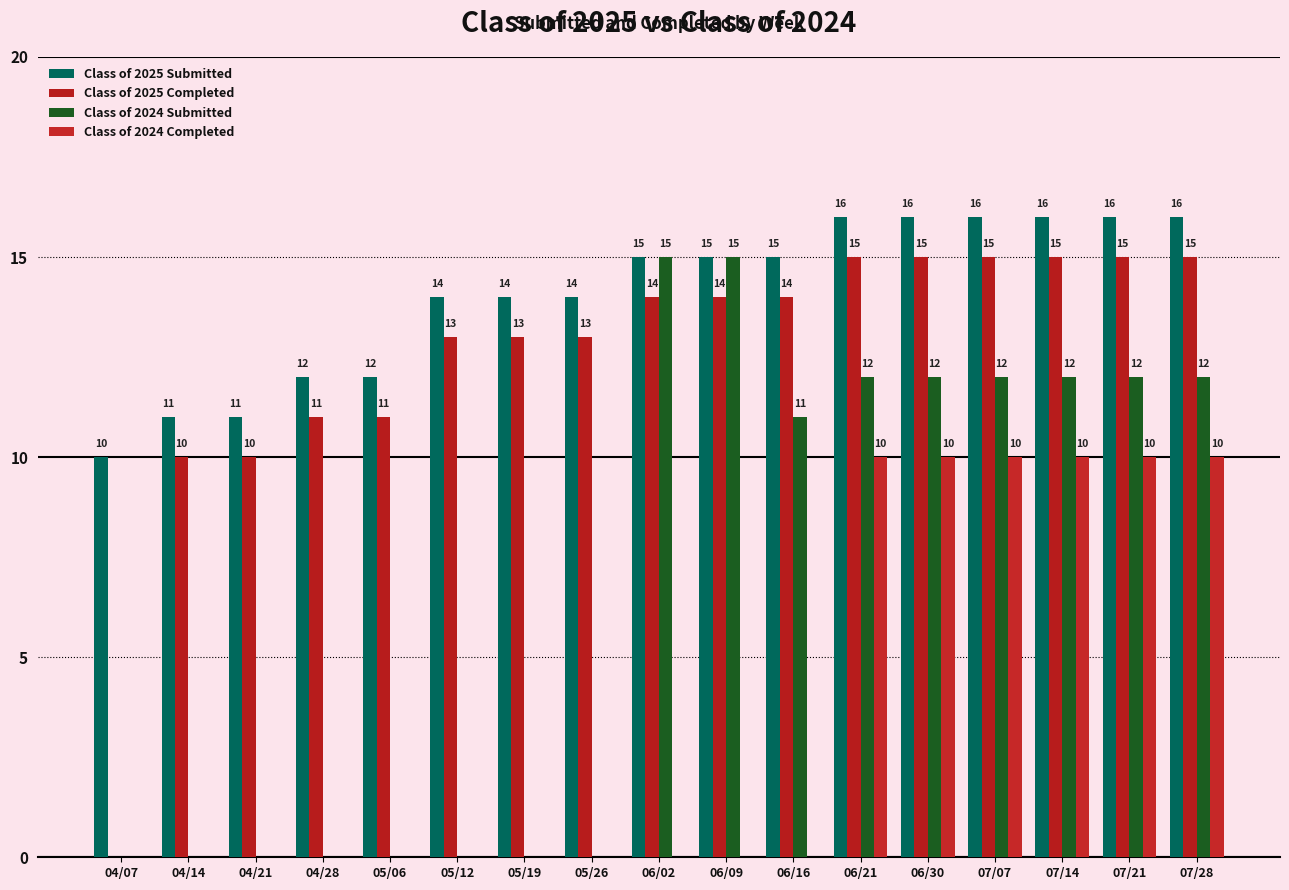

Is it true that Class of 2024 Submitted equals 12 at 07/14?

True